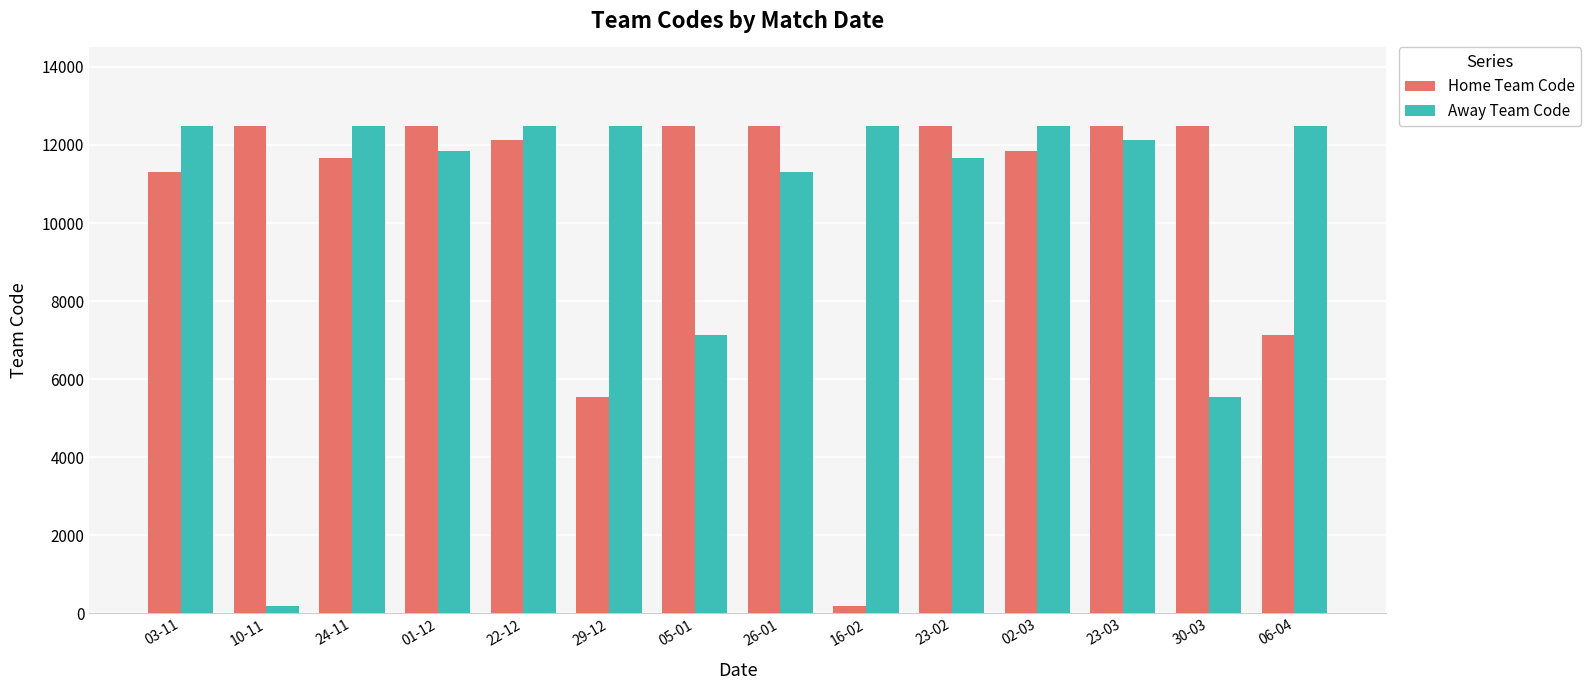

What is the value of the Home Team Code bar at the 7th from the left?

12478